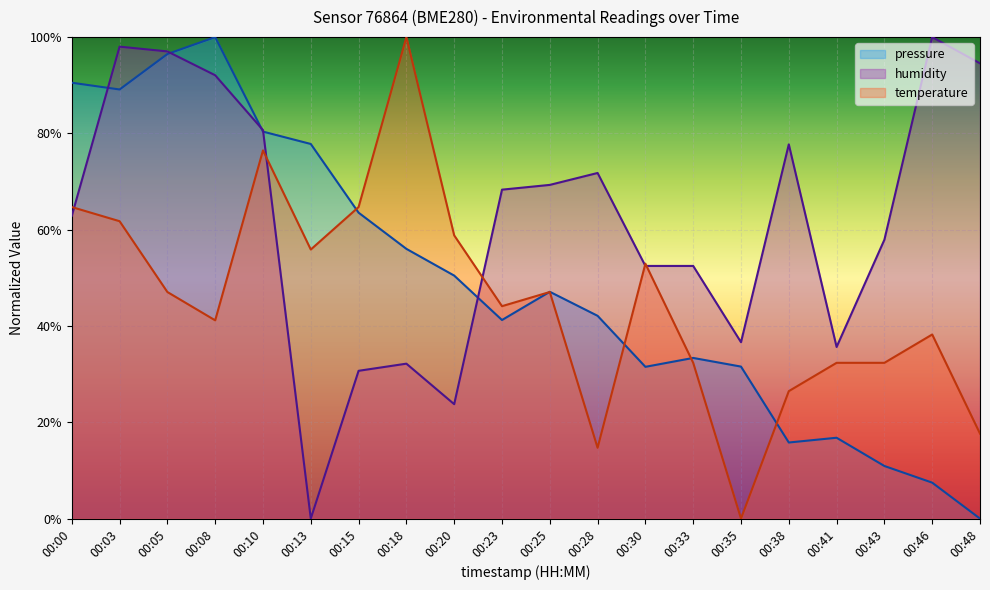

Reading left to right, what are all the values shown in this chart?

pressure: 0.9	0.9	1.0	1.0	0.8	0.8	0.6	0.6	0.5	0.4	0.5	0.4	0.3	0.3	0.3	0.2	0.2	0.1	0.1	0.0
humidity: 0.6	1.0	1.0	0.9	0.8	0.0	0.3	0.3	0.2	0.7	0.7	0.7	0.5	0.5	0.4	0.8	0.4	0.6	1.0	0.9
temperature: 0.6	0.6	0.5	0.4	0.8	0.6	0.6	1.0	0.6	0.4	0.5	0.1	0.5	0.3	0.0	0.3	0.3	0.3	0.4	0.2